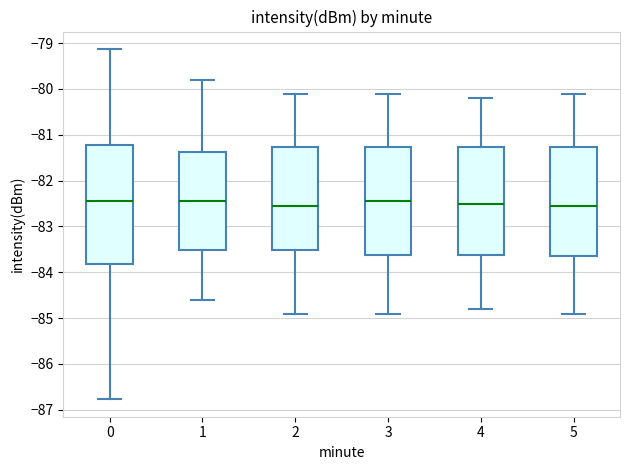

Reading left to right, read every box against the y-axis: the position of its median line, the range the box covers, and the ends of its whiskers. The values are not printed on the chart, so give them approximately, as read against the axis.

0: median -82.5, box -83.8 to -81.2, whiskers -86.8 to -79.1
1: median -82.4, box -83.5 to -81.4, whiskers -84.6 to -79.8
2: median -82.5, box -83.5 to -81.3, whiskers -84.9 to -80.1
3: median -82.4, box -83.6 to -81.3, whiskers -84.9 to -80.1
4: median -82.5, box -83.6 to -81.3, whiskers -84.8 to -80.2
5: median -82.5, box -83.6 to -81.3, whiskers -84.9 to -80.1